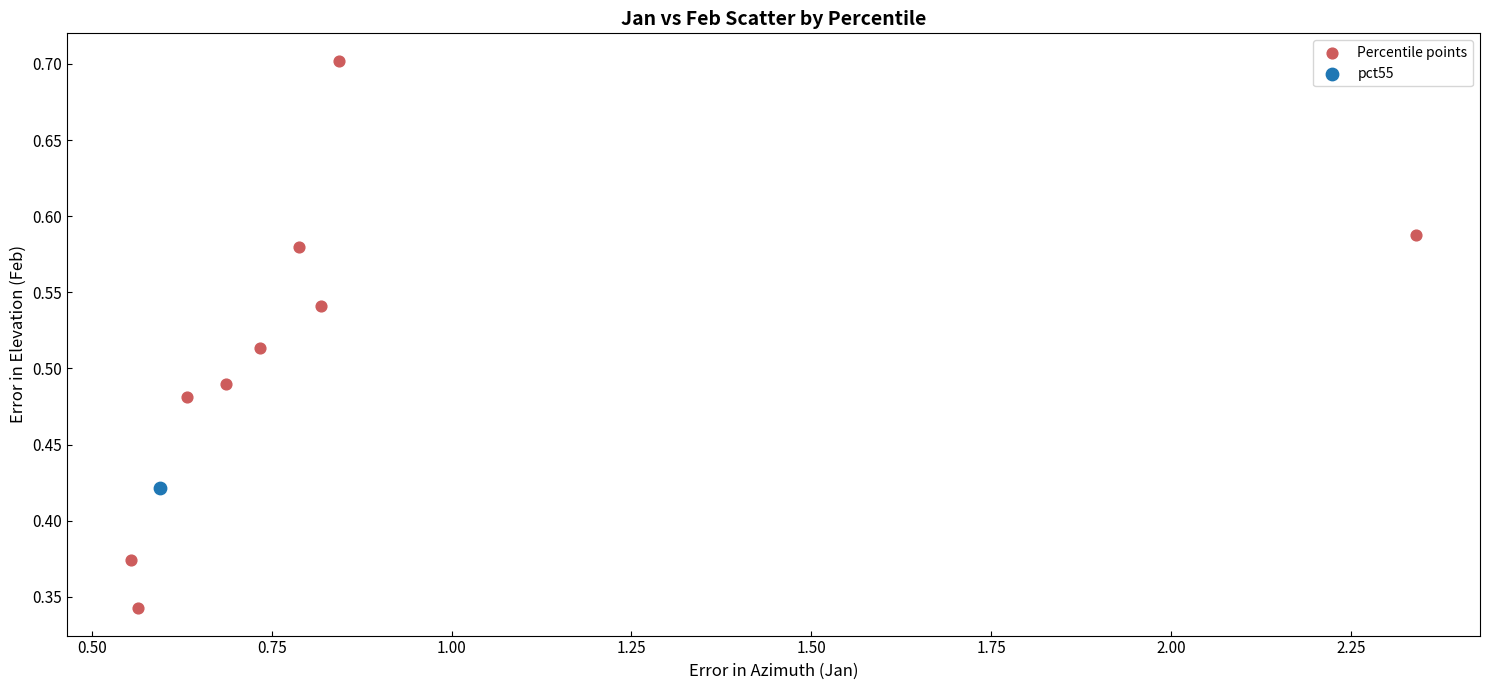

What are all the series names shown in the legend?

Percentile points, pct55